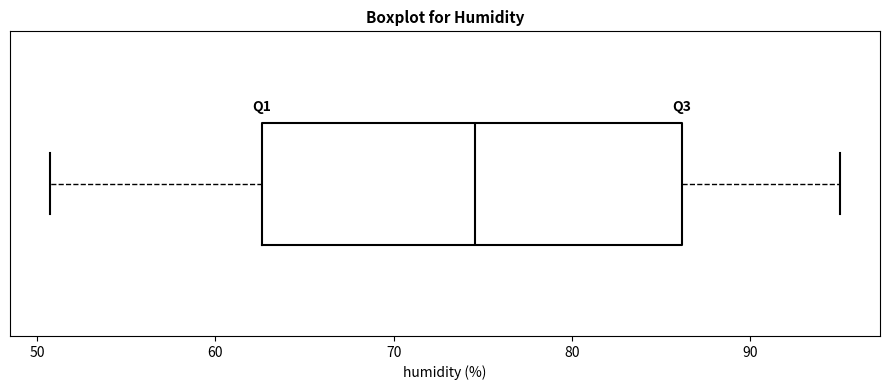

Transcribe this box plot: give where the median line is, the range the box spans, and where the two whiskers end, as read against the x-axis. The values are not printed on the chart, so give them approximately, as read against the axis.

median 75, box 63 to 86, whiskers 51 to 95